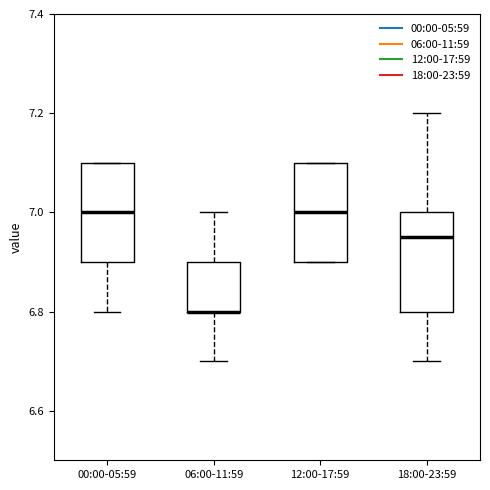

Reading left to right, transcribe this box plot: for each box, give where its median line is, the range the box spans, and where its two whiskers end, as read against the y-axis. The values are not printed on the chart, so give them approximately, as read against the axis.

00:00-05:59: median 7.00, box 6.90 to 7.10, whiskers 6.80 to 7.10
06:00-11:59: median 6.80 (drawn on the box's lower edge), box 6.80 to 6.90, whiskers 6.70 to 7.00
12:00-17:59: median 7.00, box 6.90 to 7.10, whiskers 6.90 to 7.10
18:00-23:59: median 6.96, box 6.80 to 7.00, whiskers 6.70 to 7.20